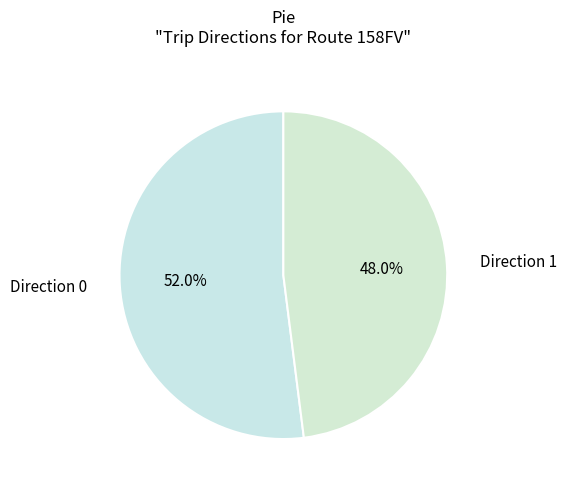

Count the number of slices in the pie.

2